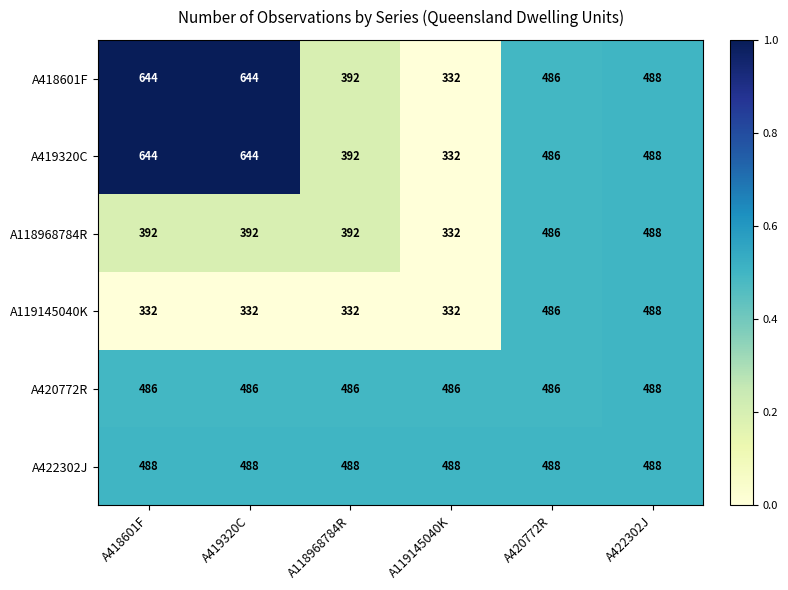

The value of A422302J at A420772R is 767. True or false?

False